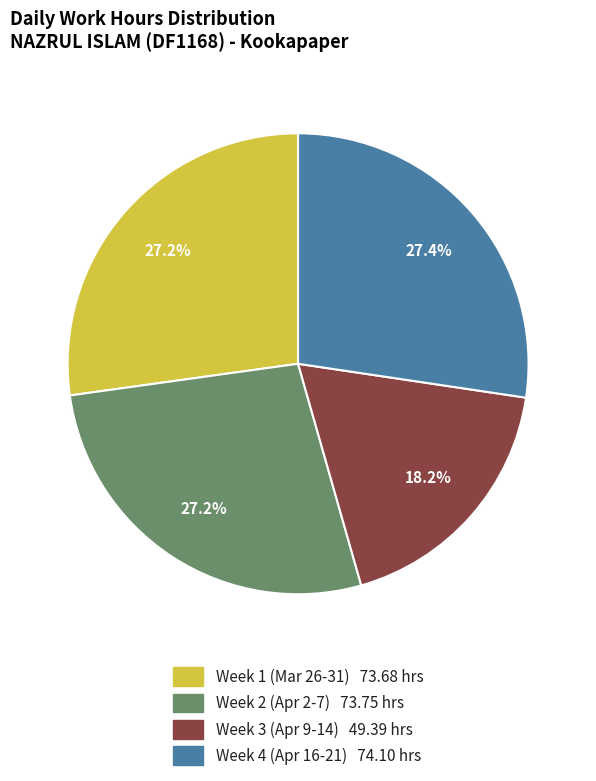

Is there a majority slice in this chart?

No